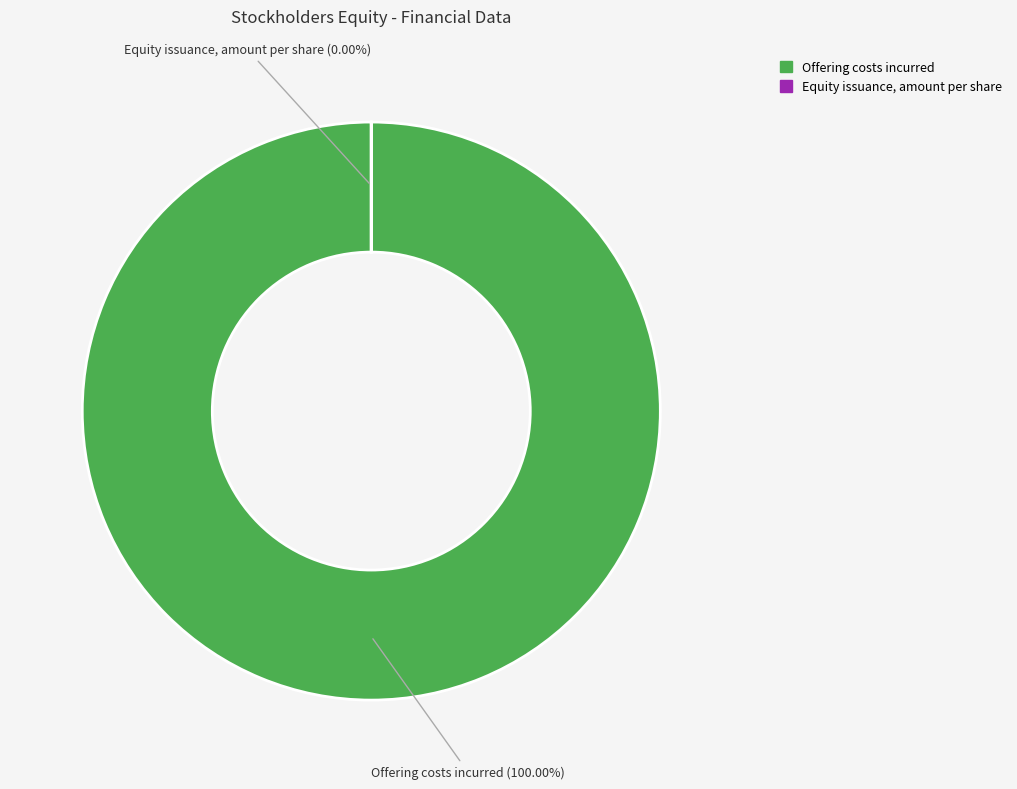

What is the smallest slice in the pie chart?

Equity issuance, amount per share